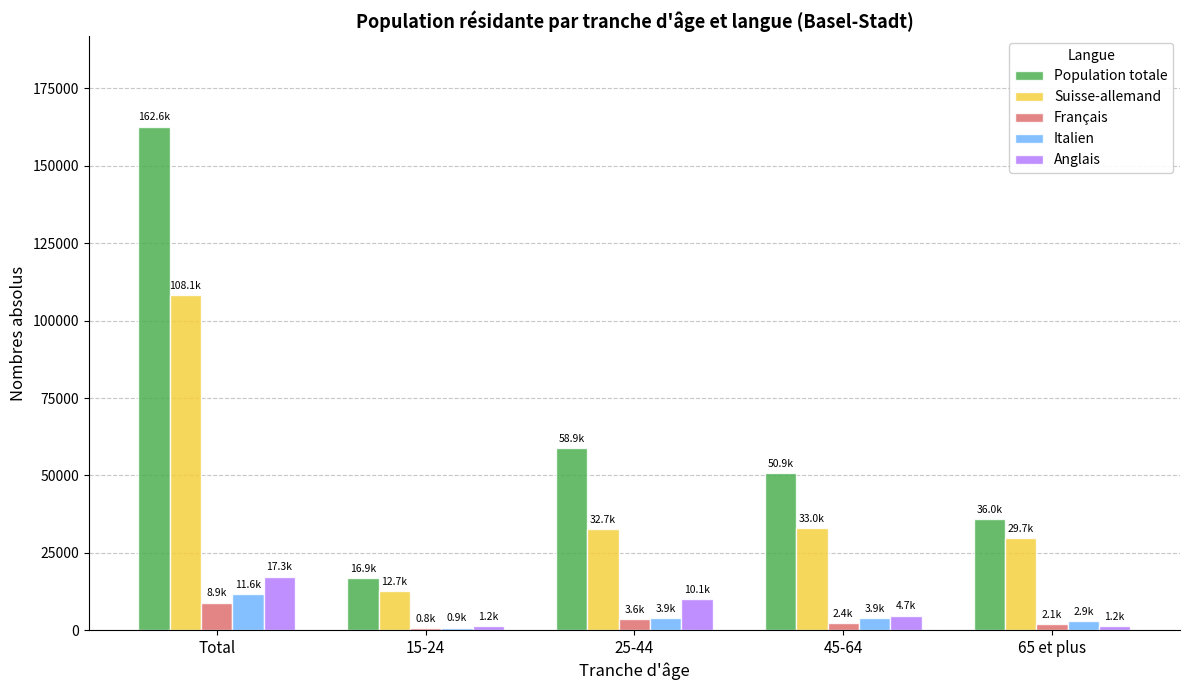

How many bars are there in each group?

5